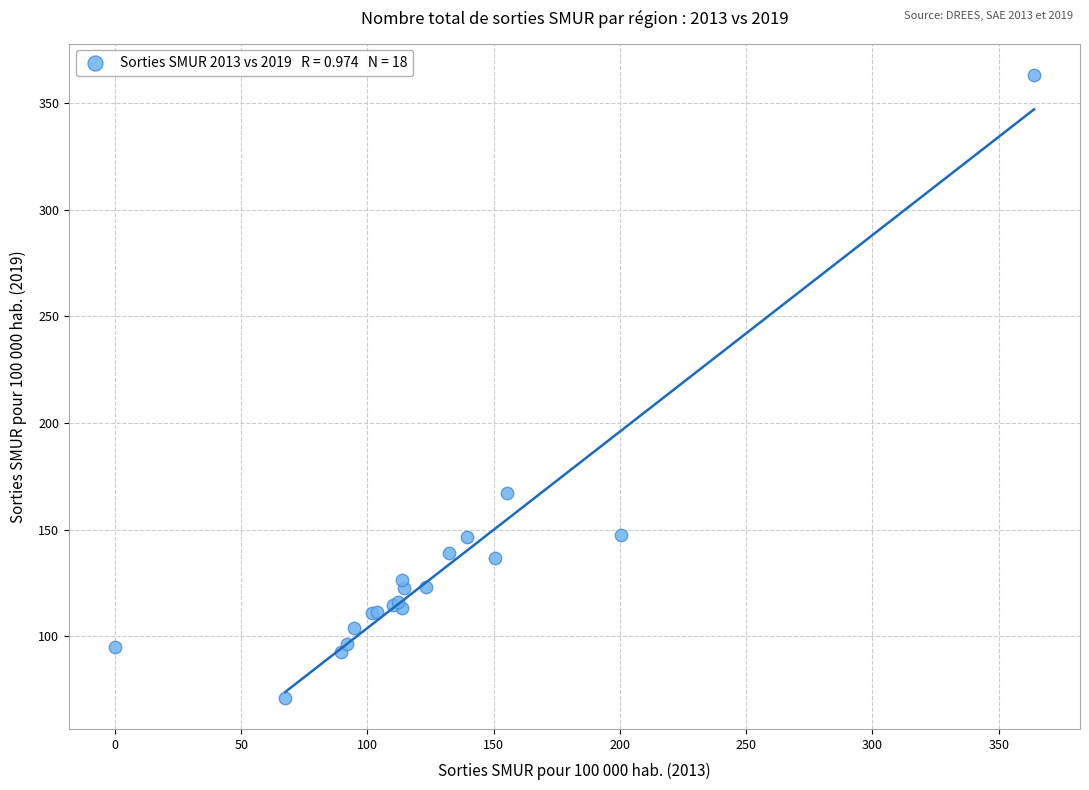

What Y value in the scatter plot is closest to 217?

167.3